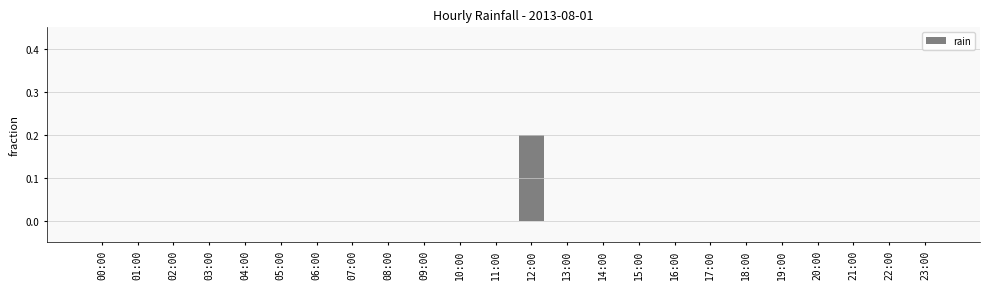

Count the values in the range 0 to 1.

24